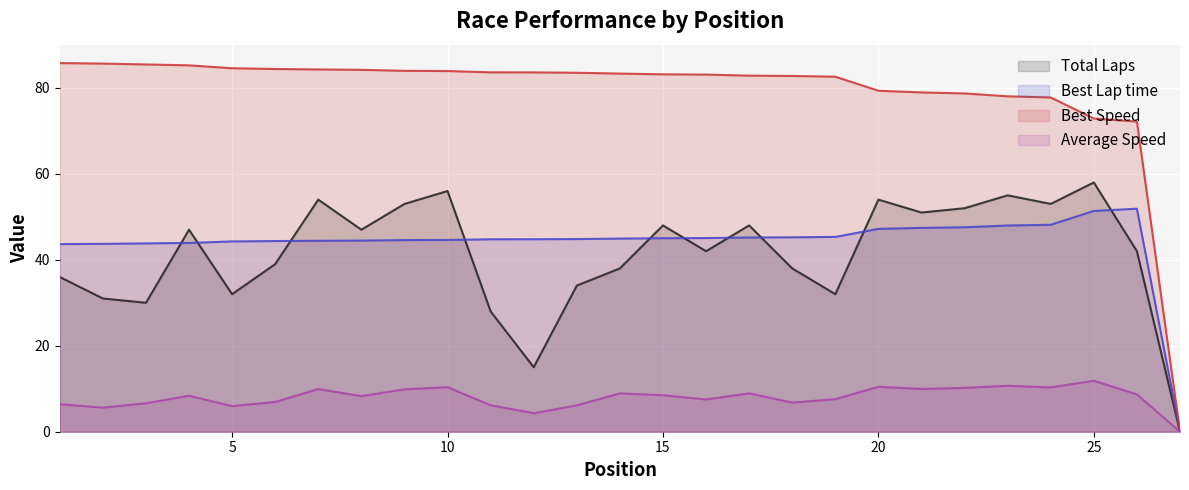

How many values in the Average Speed series exceed 8?

15